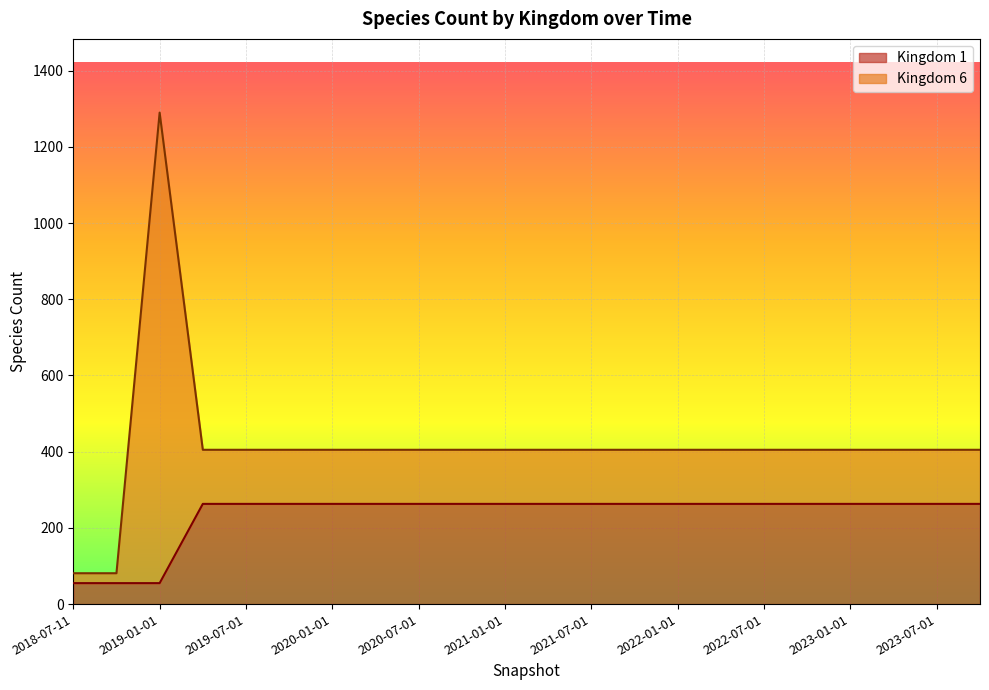

What is the difference between the second highest and minimum values?

208